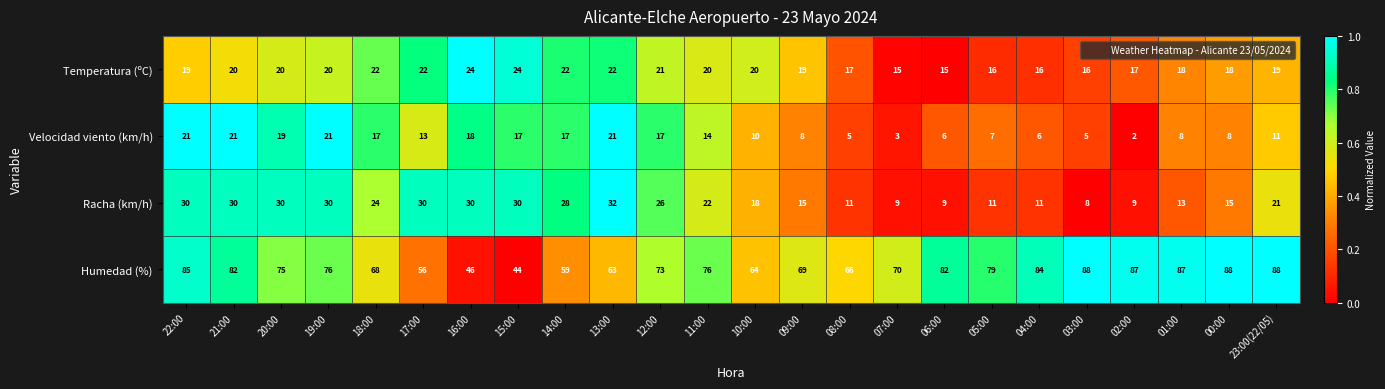

The Temperatura (ºC) series shows 4 at 04:00. True or false?

False